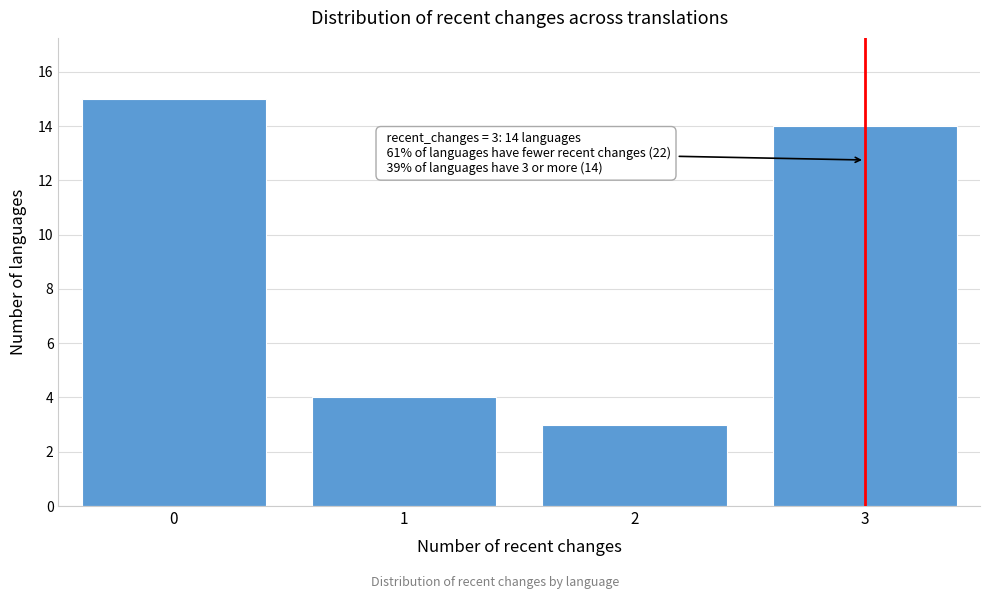

Reading left to right, extract all data points from this chart.

0=15	1=4	2=3	3=14